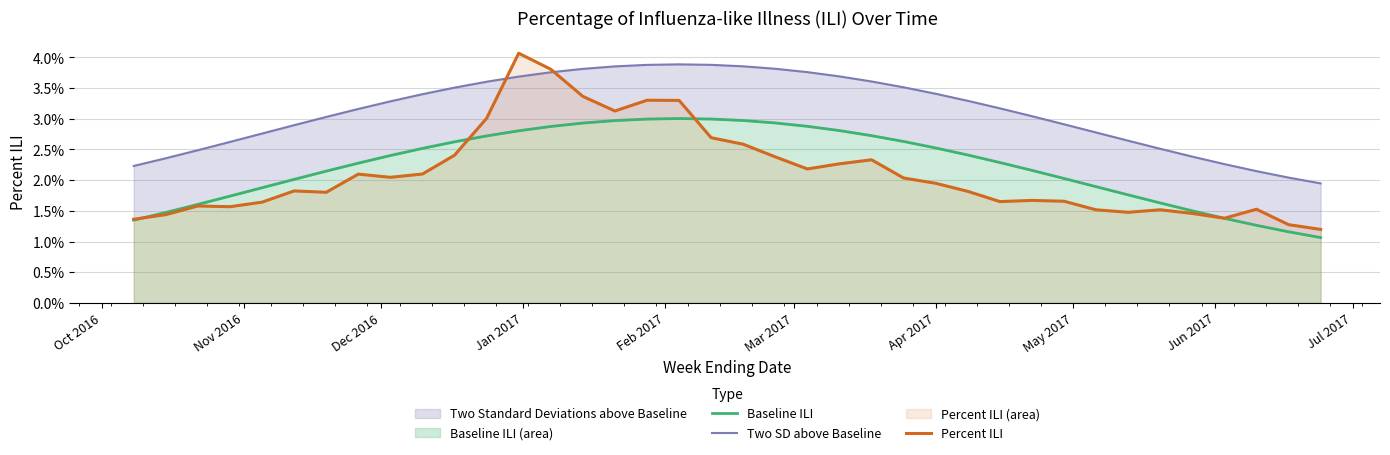

How many intersections are there between Percent ILI and Two SD above Baseline?

2